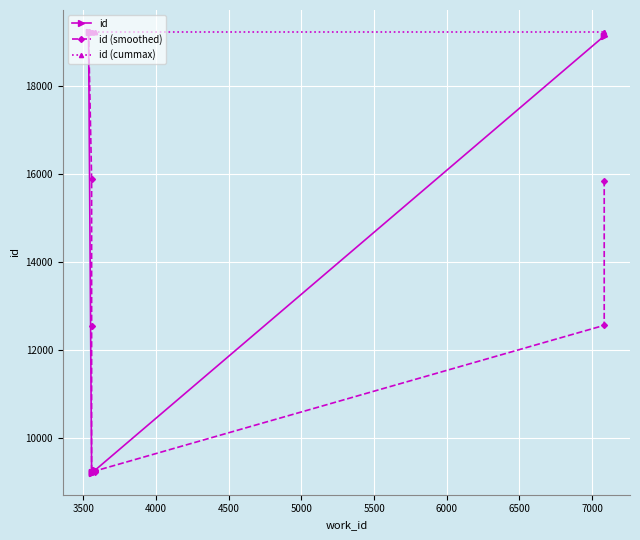

Is the value of id at 7500 greater than the value of id (smoothed) at 3000?

No